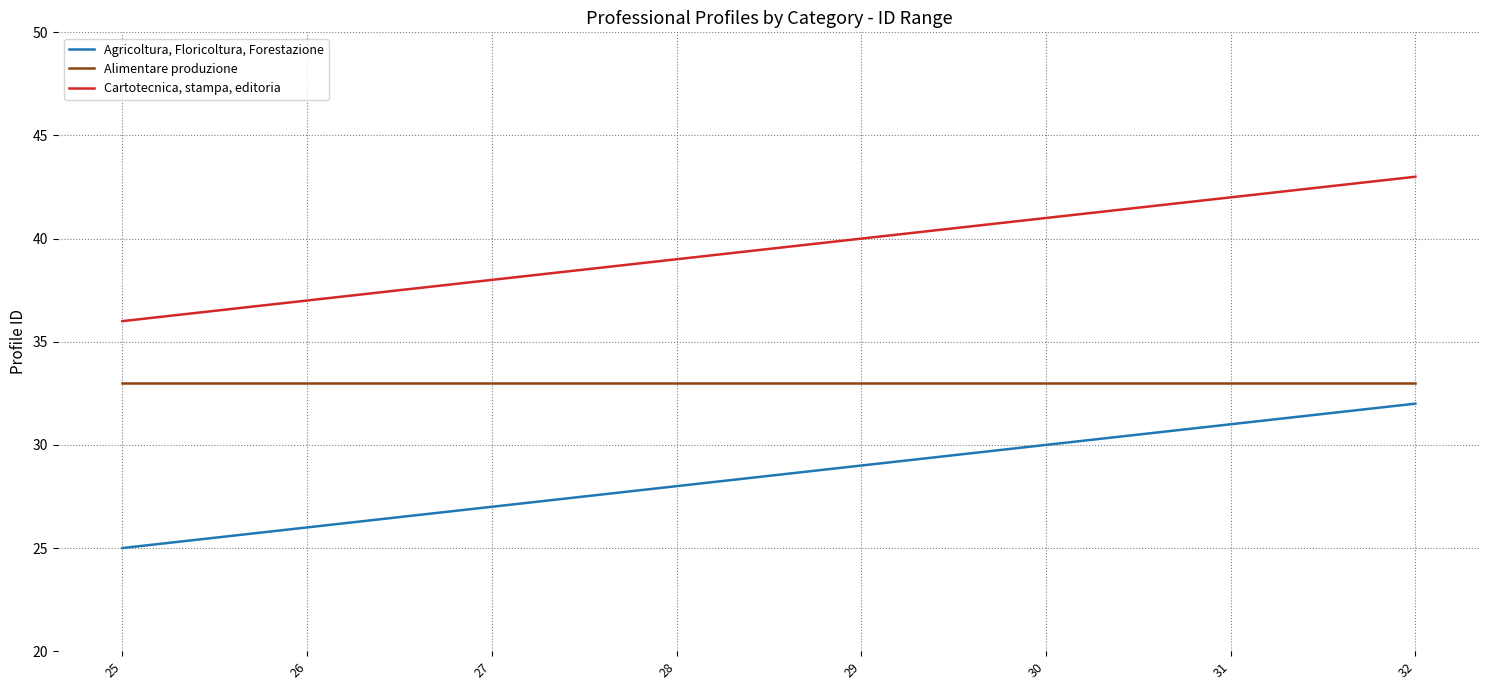

What is the minimum value for Cartotecnica, stampa, editoria?

36